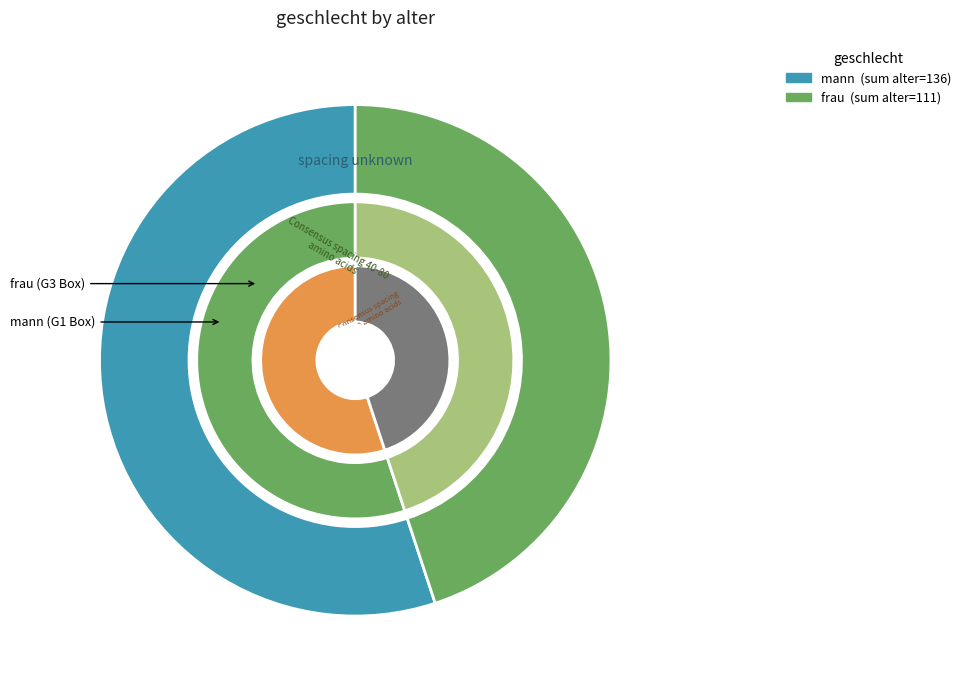

The mann slice represents 19% of the pie. True or false?

False